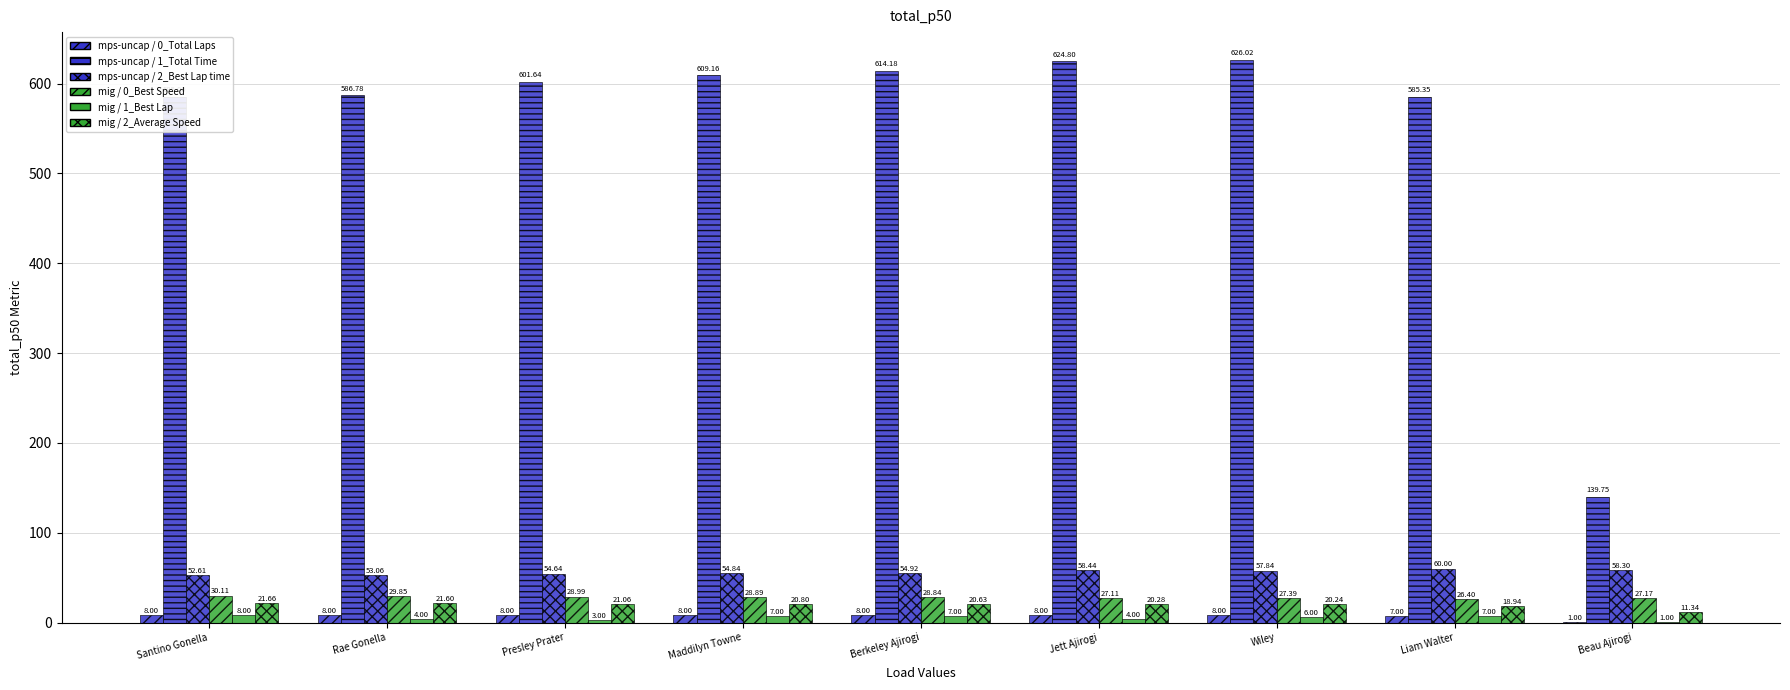

True or false: Total Laps has a value of 8.0 at Santino Gonella.

True